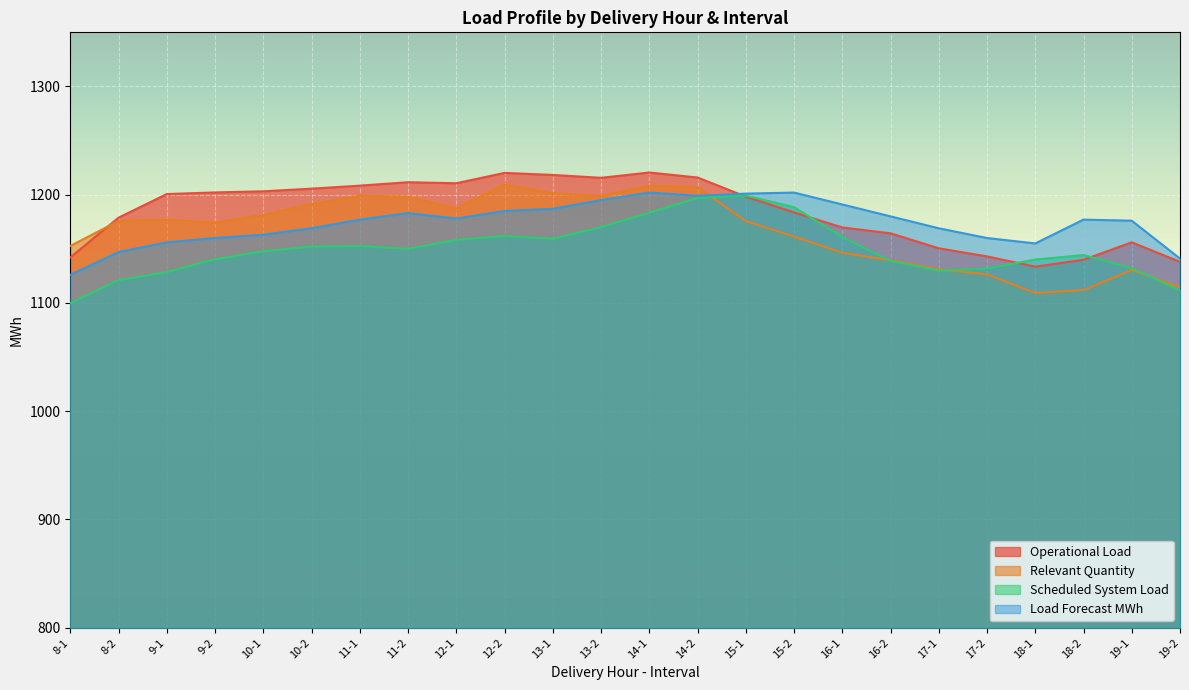

How many intersections are there between Load Forecast MWh and Relevant Quantity?

1